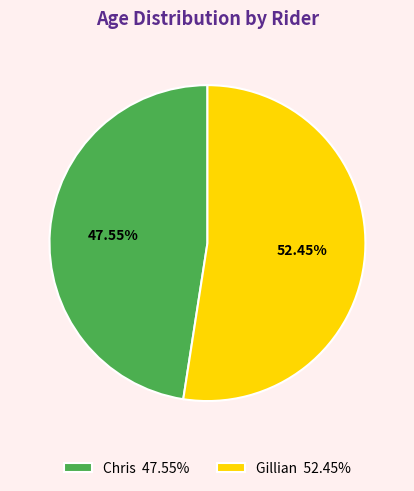

Rank the categories by value from highest to lowest.

Gillian, Chris